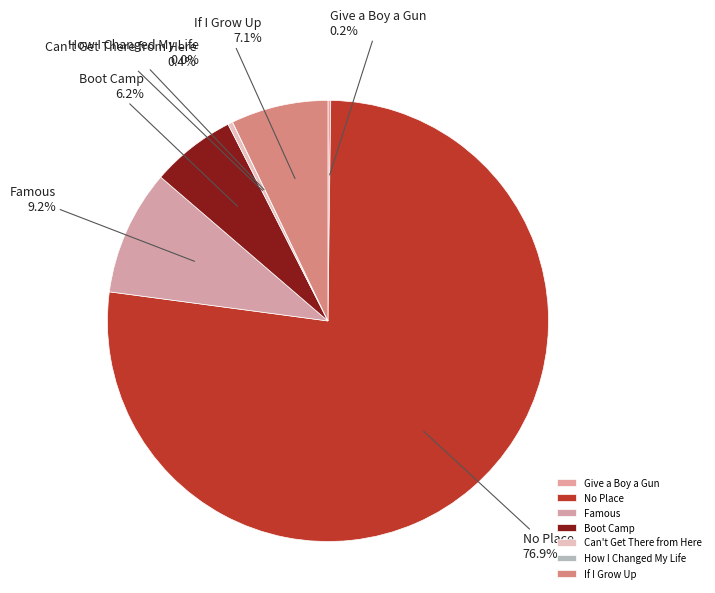

What is the ratio of the value at No Place to the value at If I Grow Up?

10.8